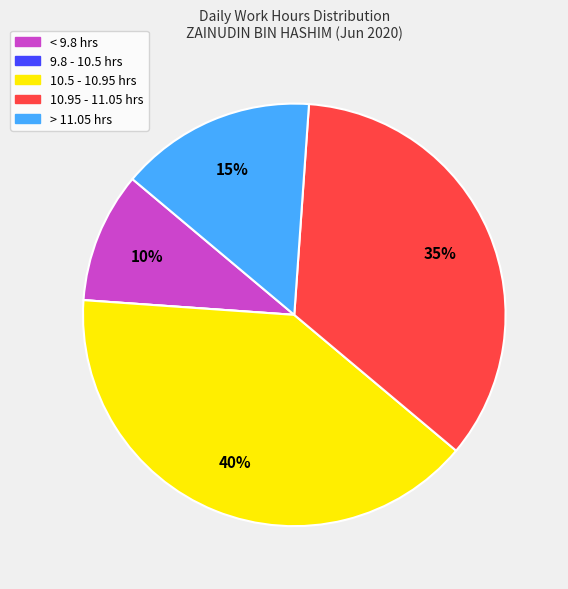

Between 10.5 - 10.95 hrs and < 9.8 hrs, which is larger?

10.5 - 10.95 hrs